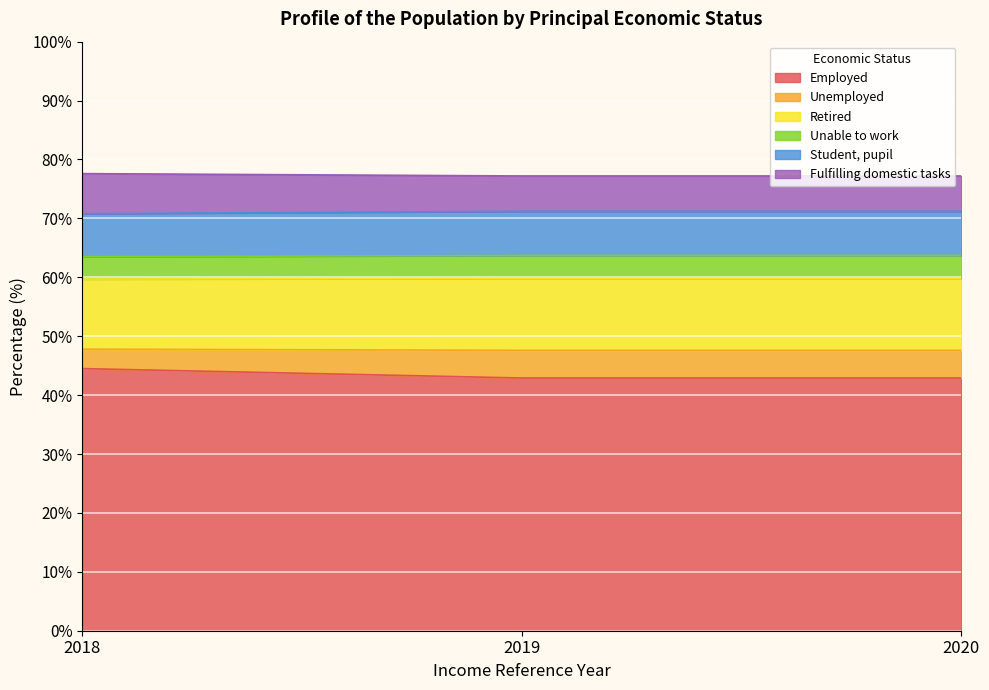

What are all the series names shown in the legend?

Employed, Unemployed, Retired, Unable to work, Student, pupil, Fulfilling domestic tasks